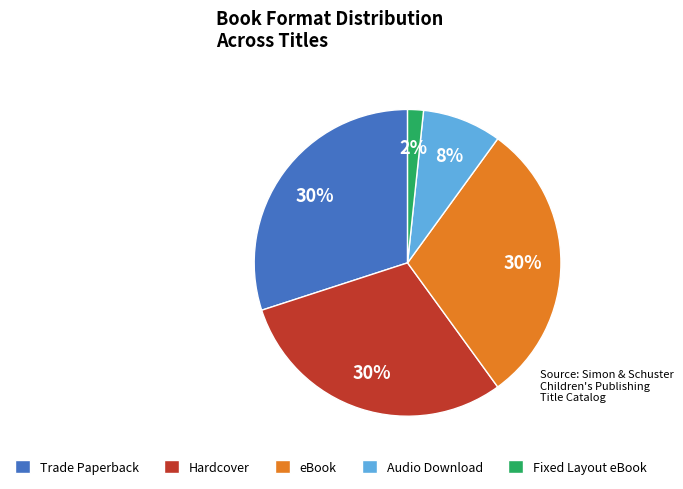

Is the sum of Fixed Layout eBook and eBook greater than half?

No